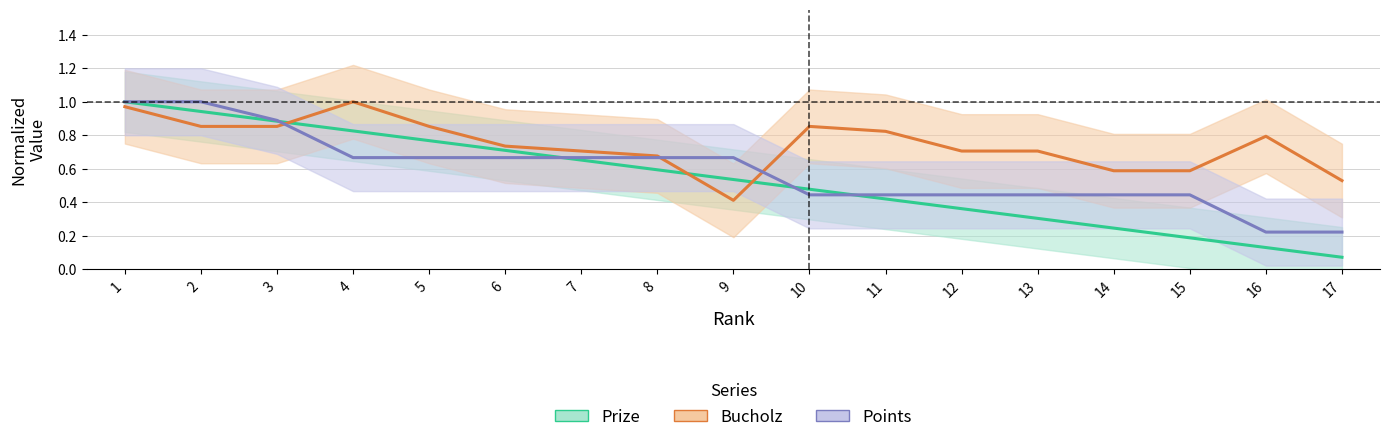

What is the difference between the maximum and minimum values in the Prize (normalized) series?

0.9